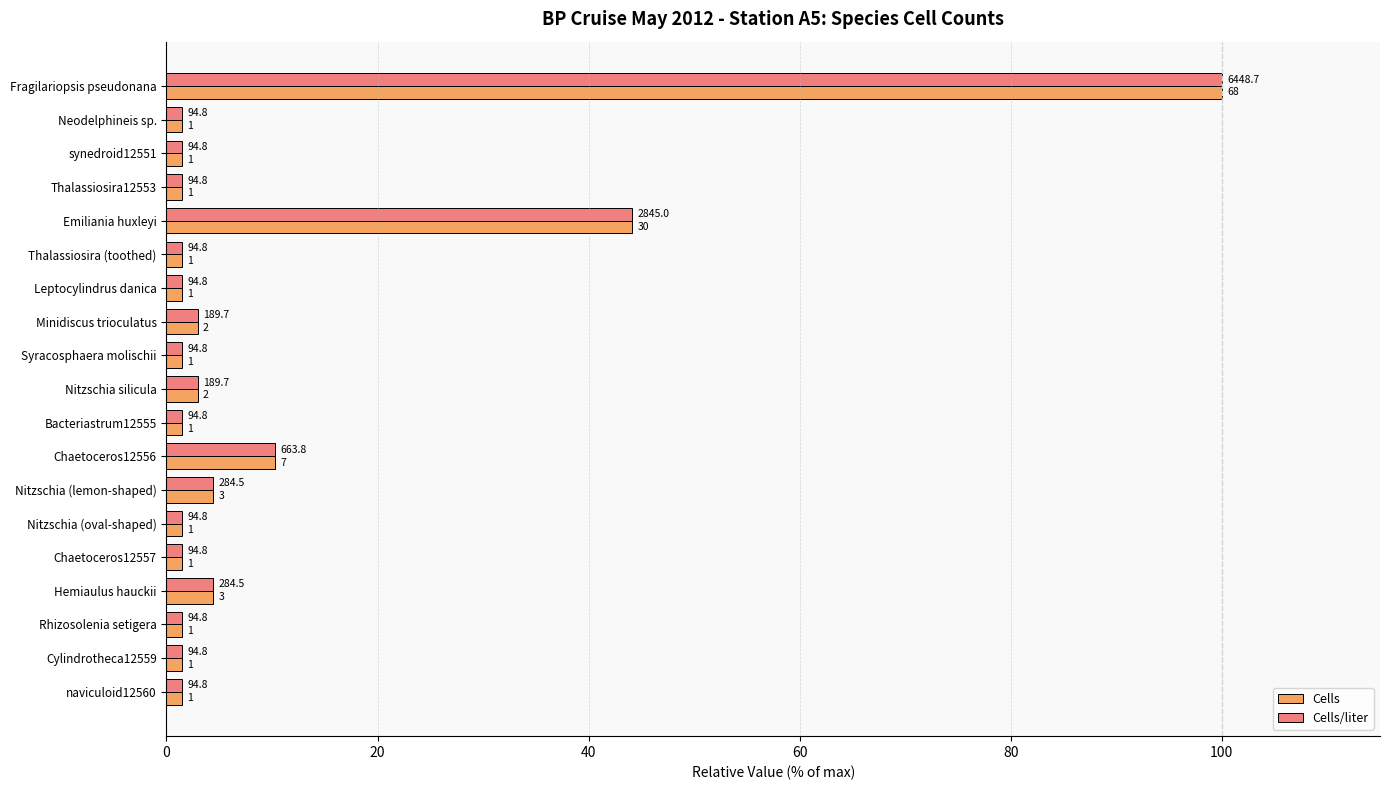

What are all the series names shown in the legend?

Cells, Cells/liter